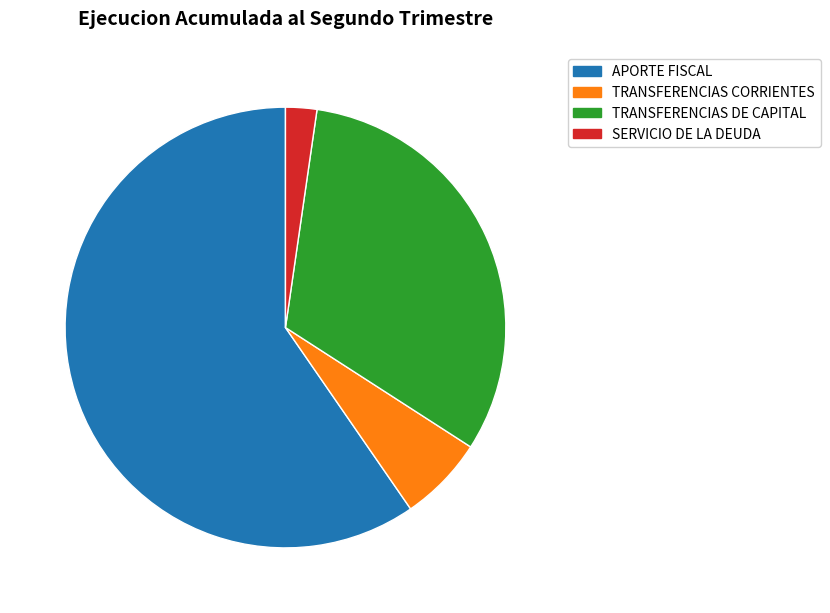

Which category has the biggest portion of the pie?

APORTE FISCAL